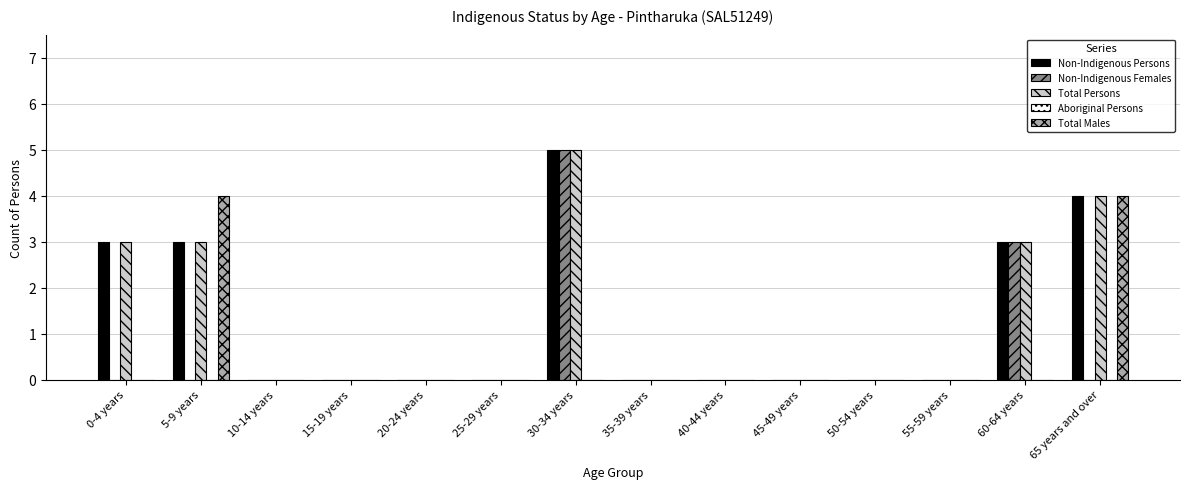

What is the maximum value for Total Males?

4